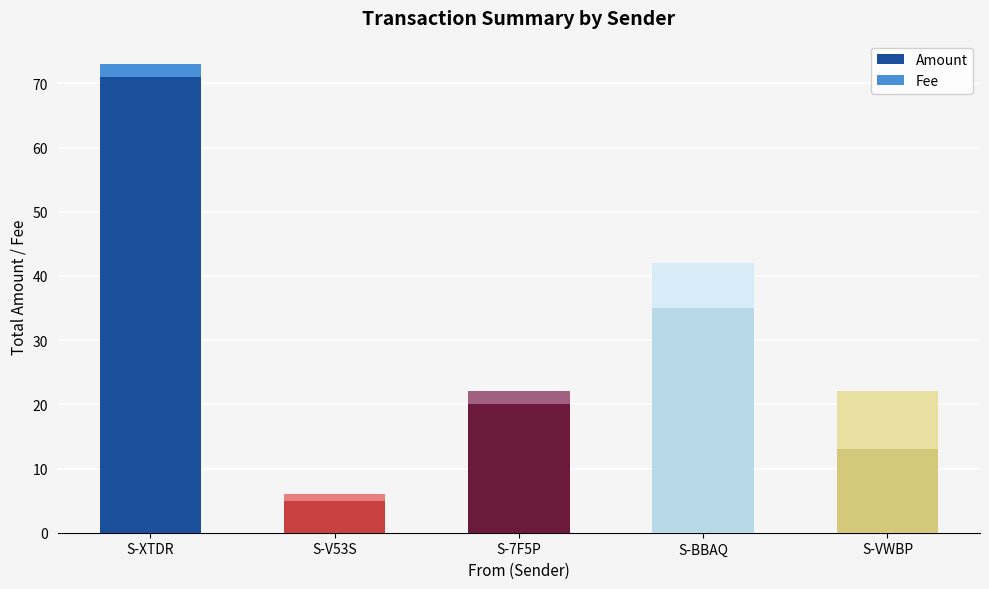

What is the lowest value of the Amount series?

5